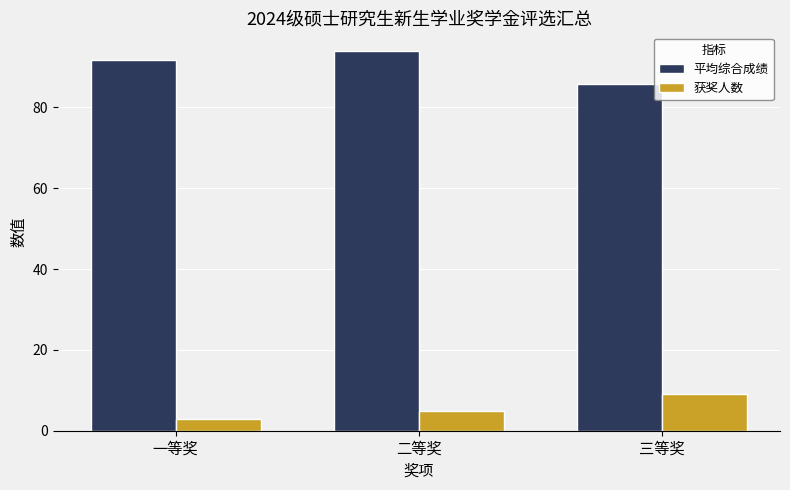

Rank the categories by 获奖人数 value from highest to lowest.

三等奖, 二等奖, 一等奖